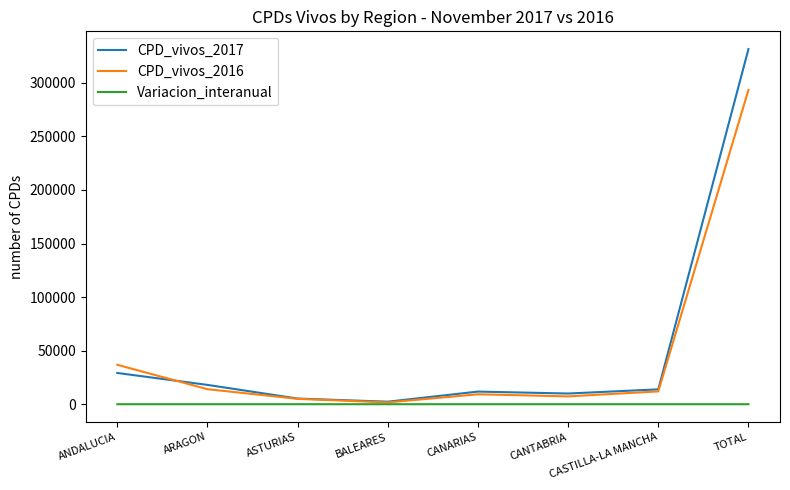

Which series has the largest total across all categories?

CPD_vivos_2017